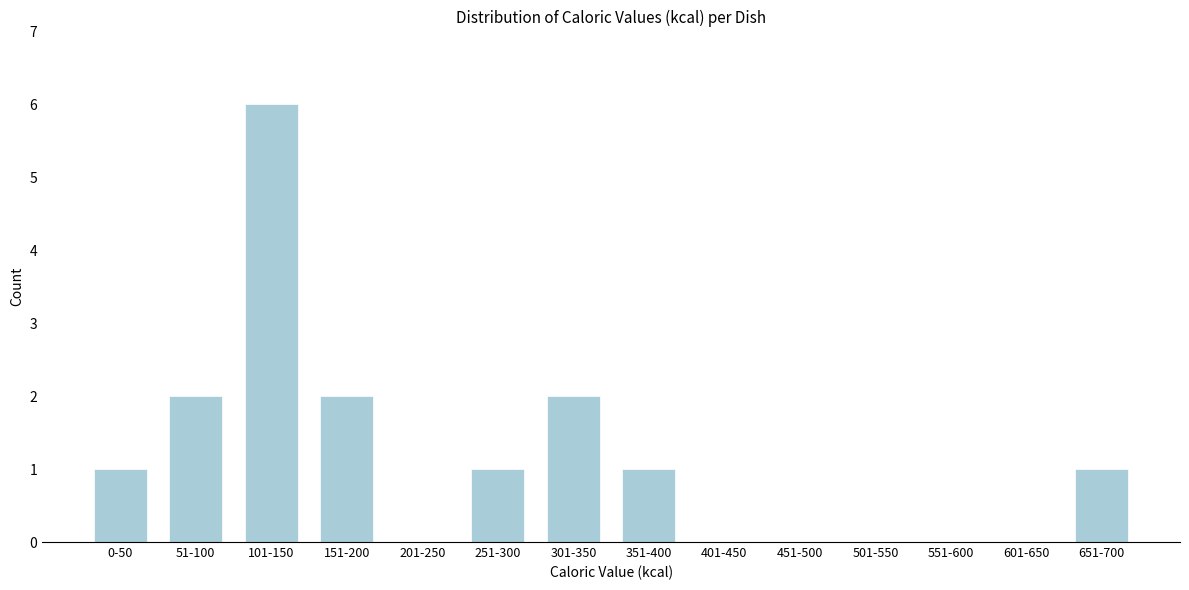

Reading right to left, extract all data points from this chart.

651-700=1	601-650=0	551-600=0	501-550=0	451-500=0	401-450=0	351-400=1	301-350=2	251-300=1	201-250=0	151-200=2	101-150=6	51-100=2	0-50=1